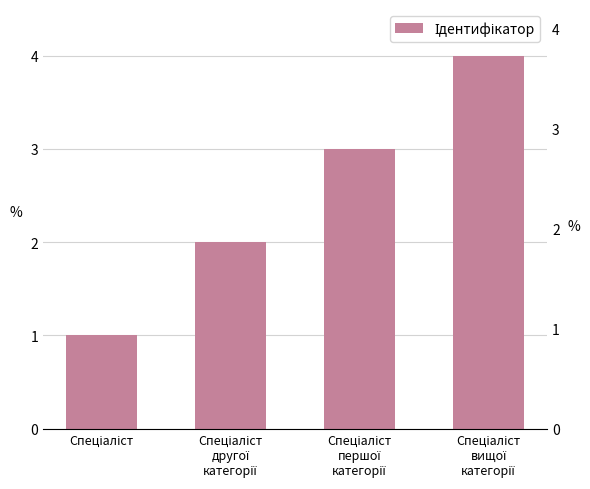

At which category does the chart reach its peak across all series?

Спеціаліст
вищої
категорії